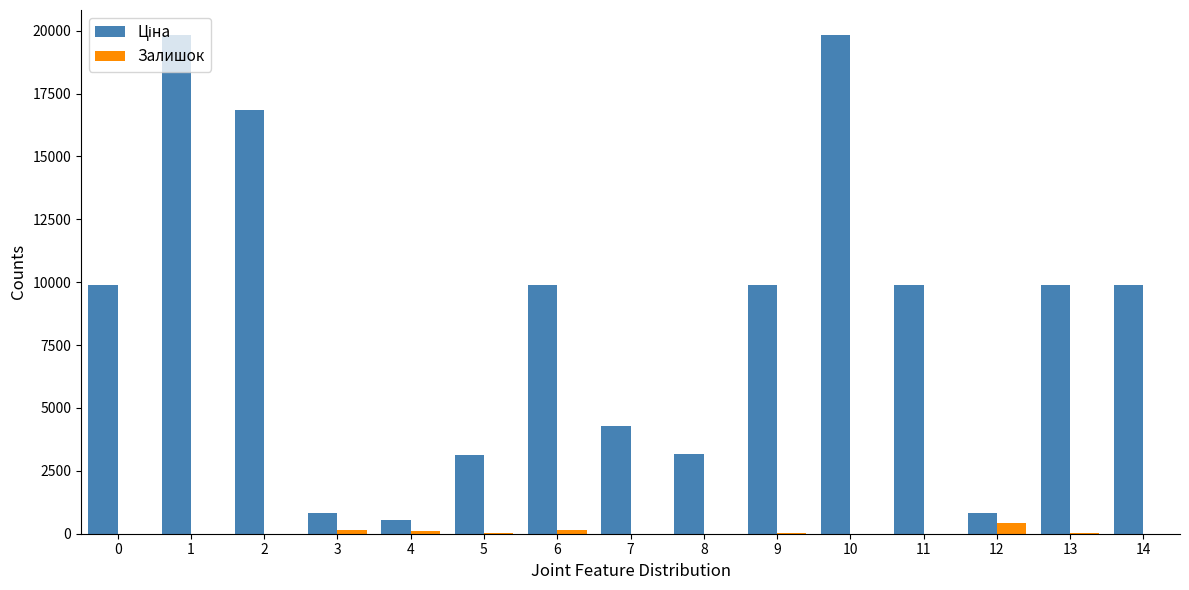

What is the maximum value for Залишок?

446.0